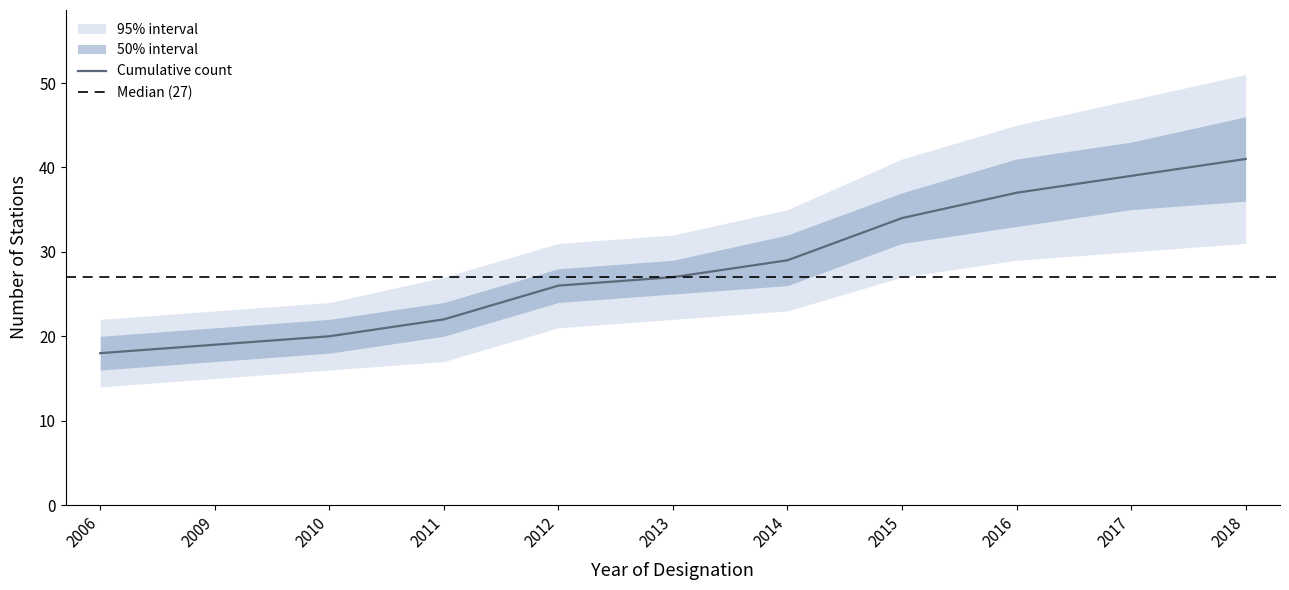

What is the difference between the highest and lowest values at 2009?

8